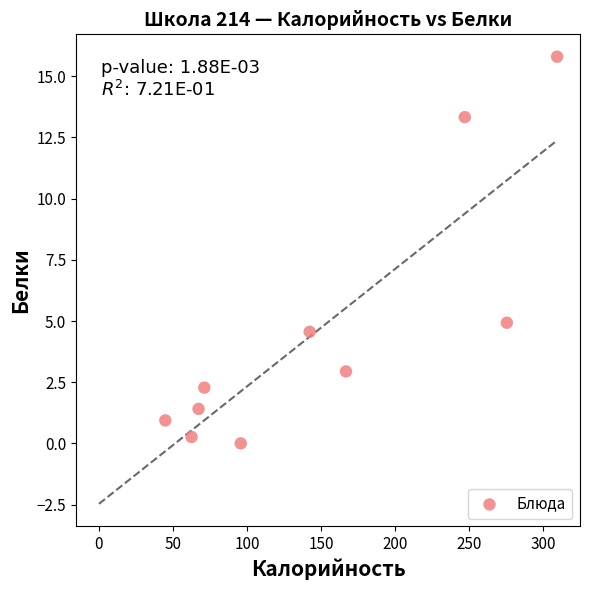

What Y value in the scatter plot is closest to 7?

4.9